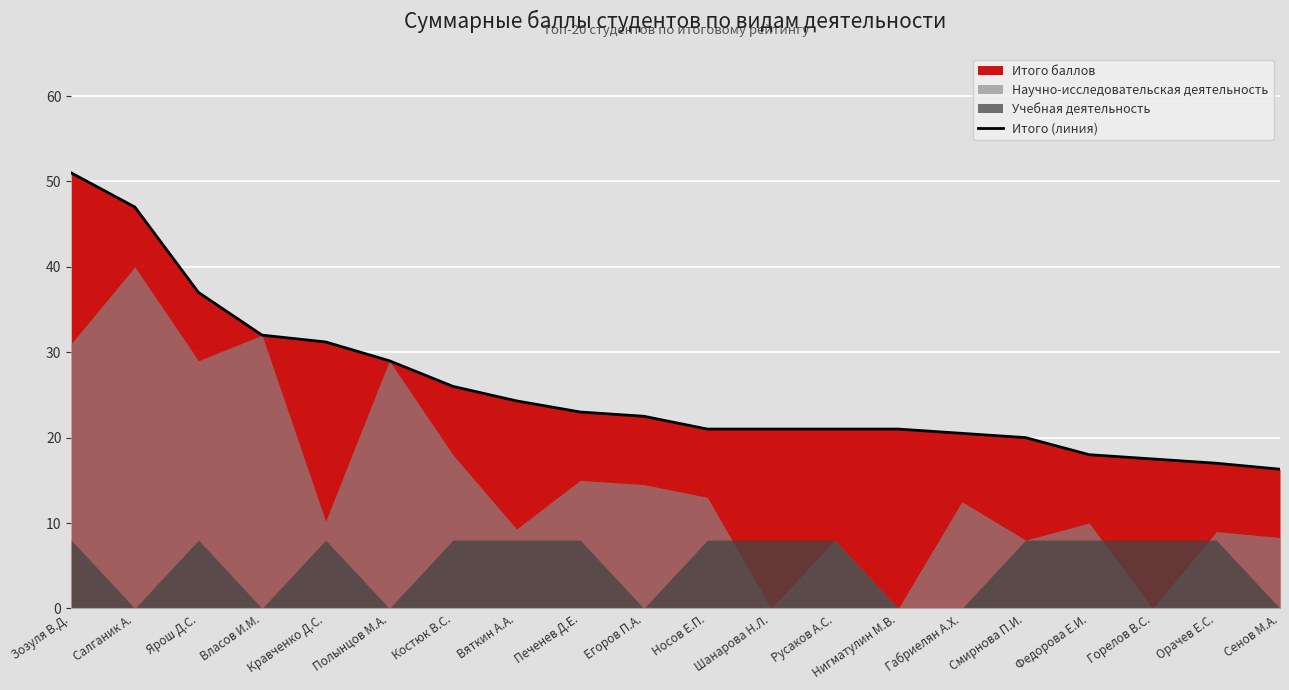

Between Орачев Е.С. and Кравченко Д.С., which is larger?

Кравченко Д.С.